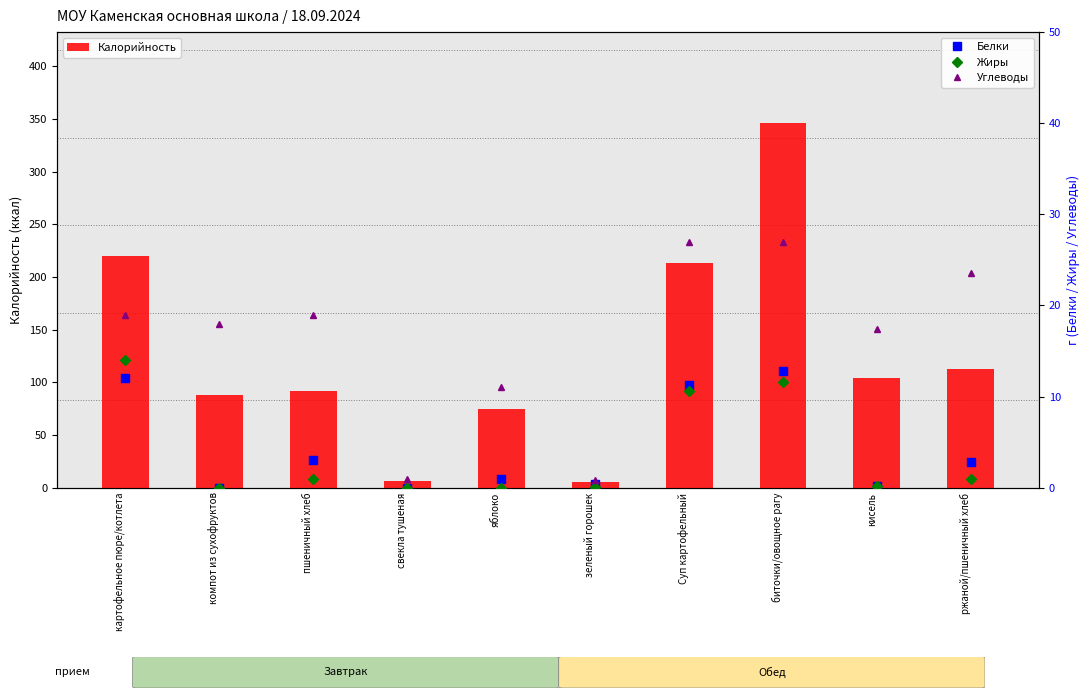

Is it true that Калорийность equals 113.0 at ржаной/пшеничный хлеб?

True